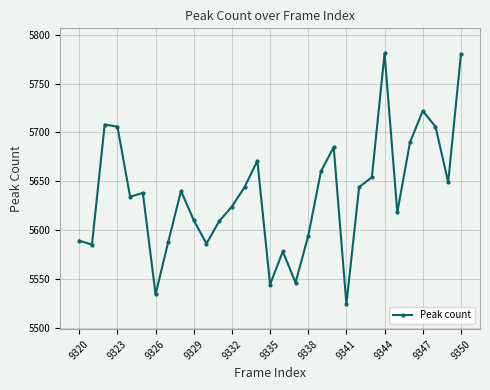

True or false: the data has more than 0 interior local peaks.

True